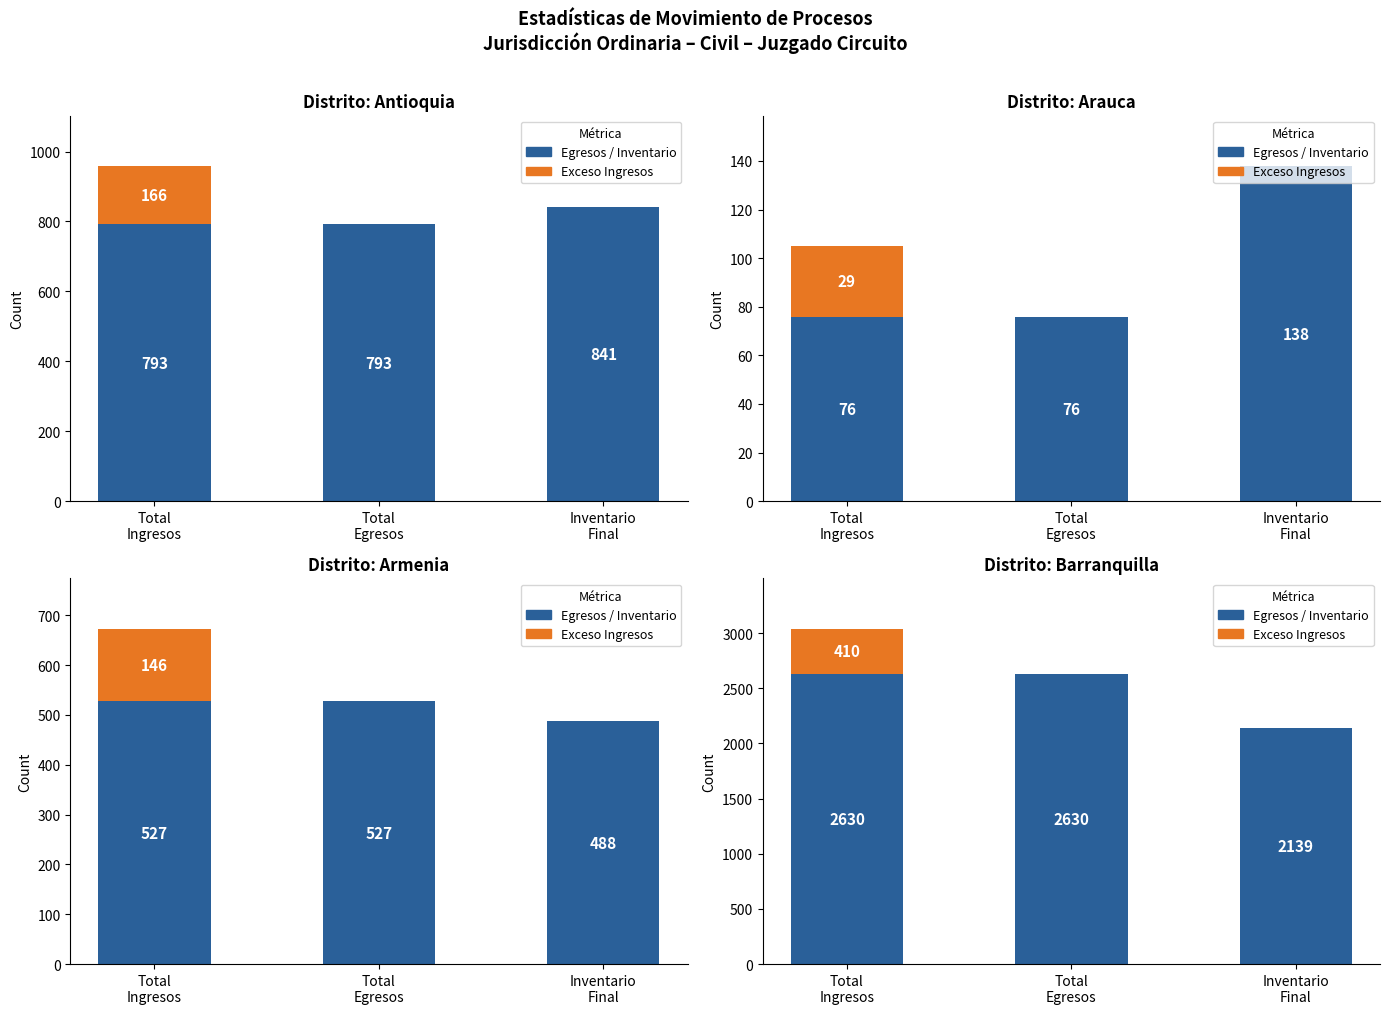

Which label corresponds to the largest value in the chart?

Total
Ingresos